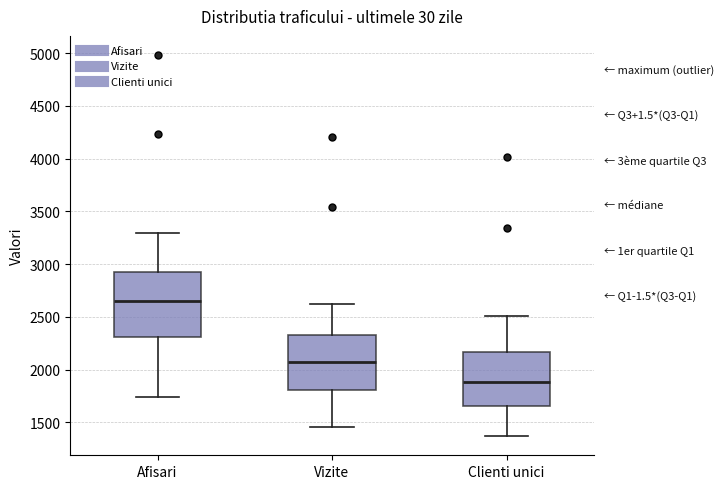

Reading left to right, read every box against the y-axis: the position of its median line, the range the box covers, and the ends of its whiskers. The values are not printed on the chart, so give them approximately, as read against the axis.

Afisari: median 2650, box 2300 to 2950, whiskers 1750 to 3300
Vizite: median 2100, box 1800 to 2350, whiskers 1450 to 2600
Clienti unici: median 1900, box 1650 to 2150, whiskers 1350 to 2500